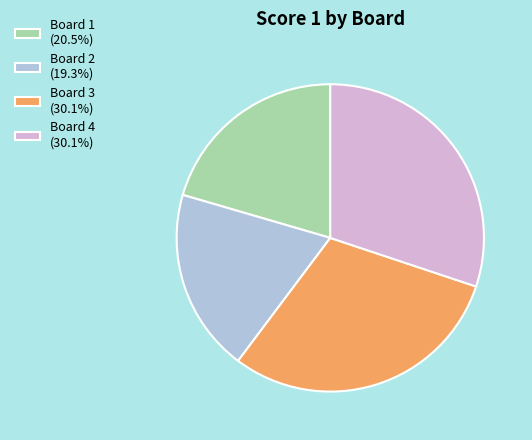

Count the number of slices in the pie.

4